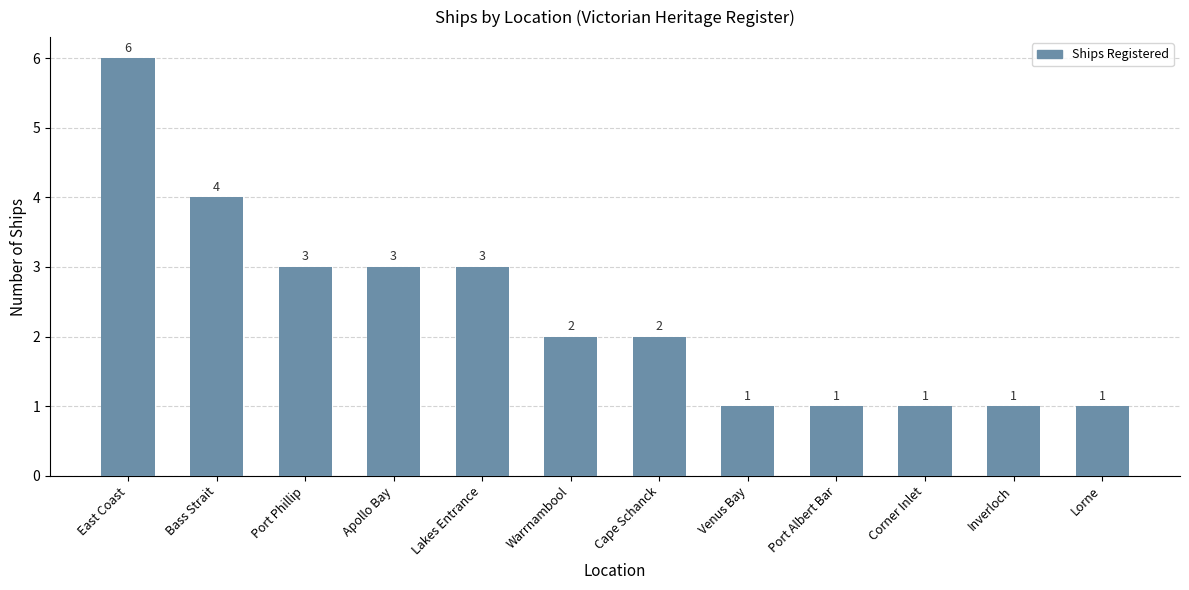

True or false: the data shows 0 at Corner Inlet.

False